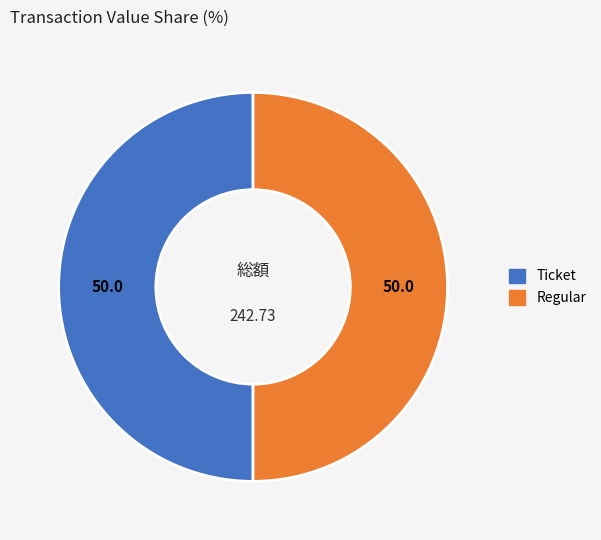

Approximately how many times larger is the value at Ticket compared to Regular?

1.0